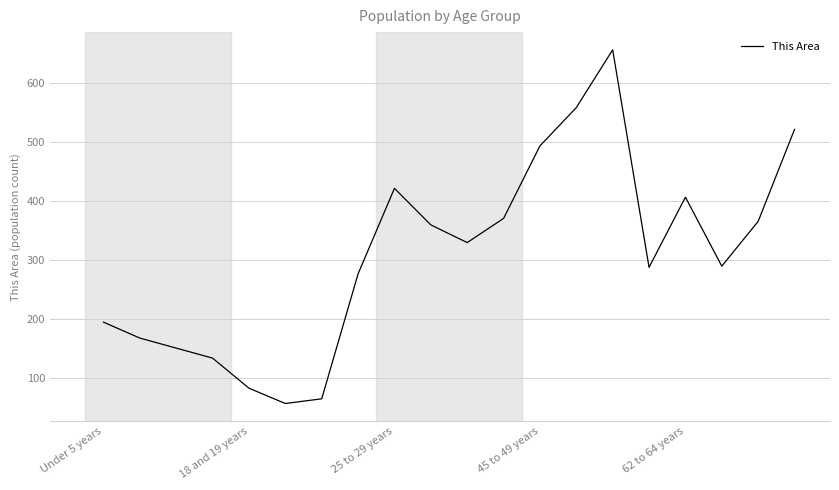

What is the smallest value displayed?

56